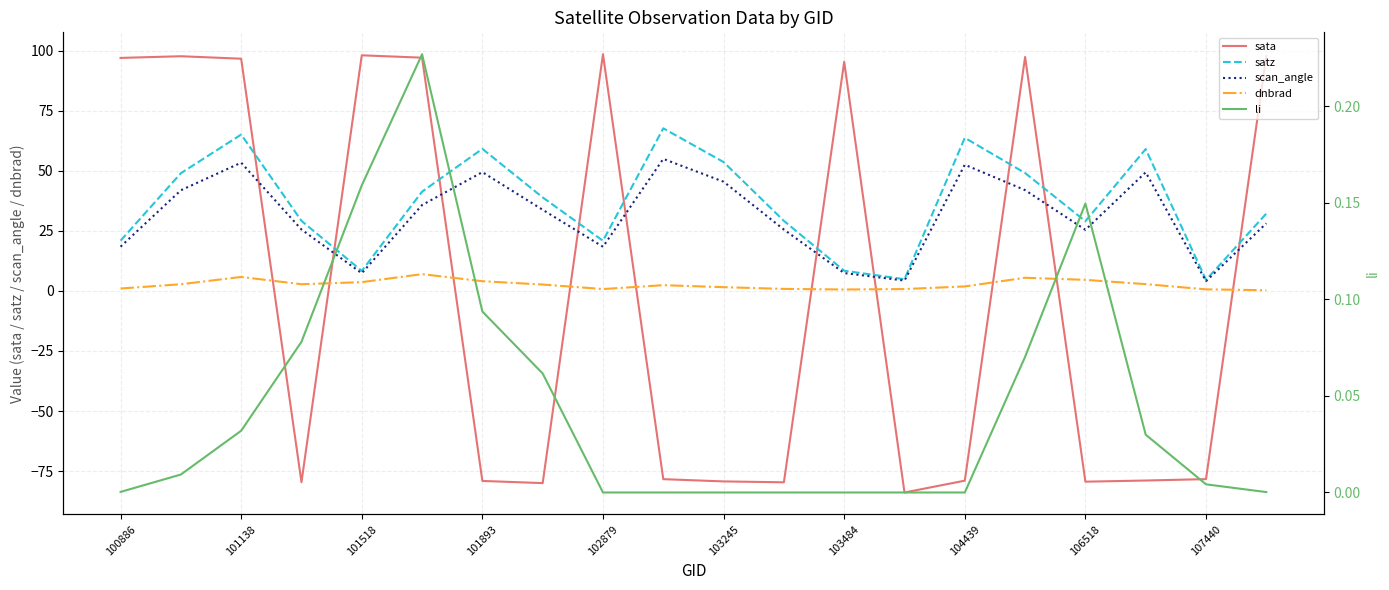

Does the chart display data point markers on the line(s)?

No